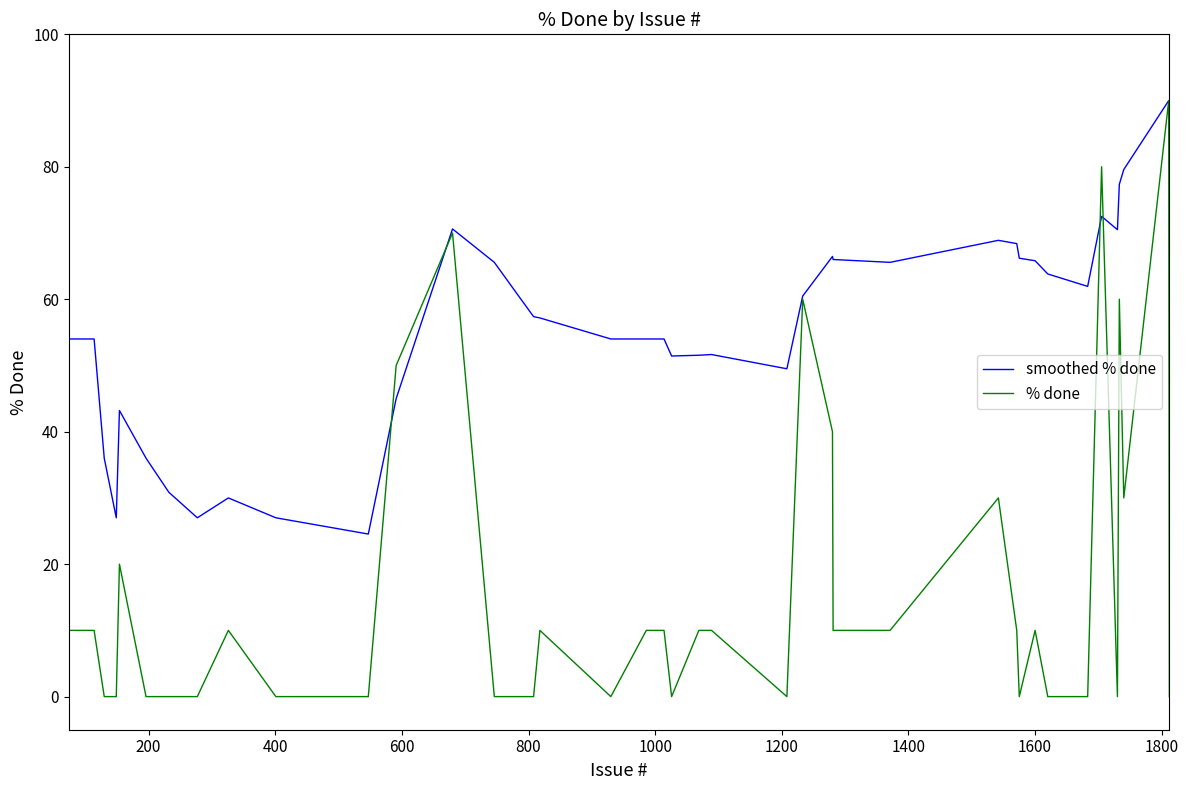

Rank the series by their average value, from highest to lowest.

smoothed % done, % done